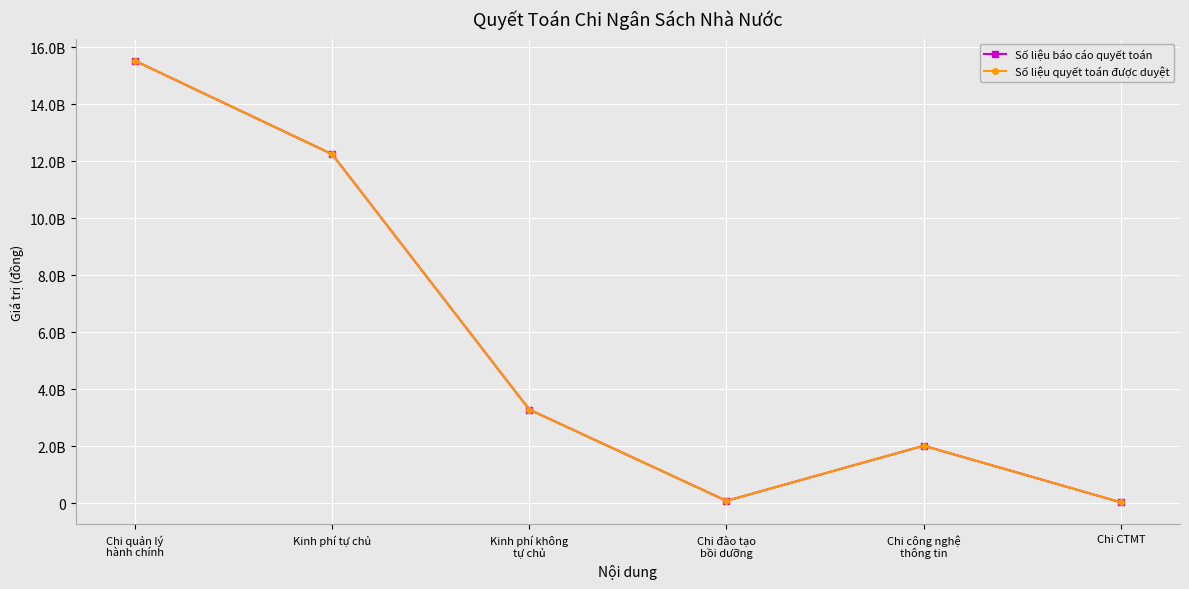

True or false: Số liệu quyết toán được duyệt and Số liệu báo cáo quyết toán cross at least once.

False